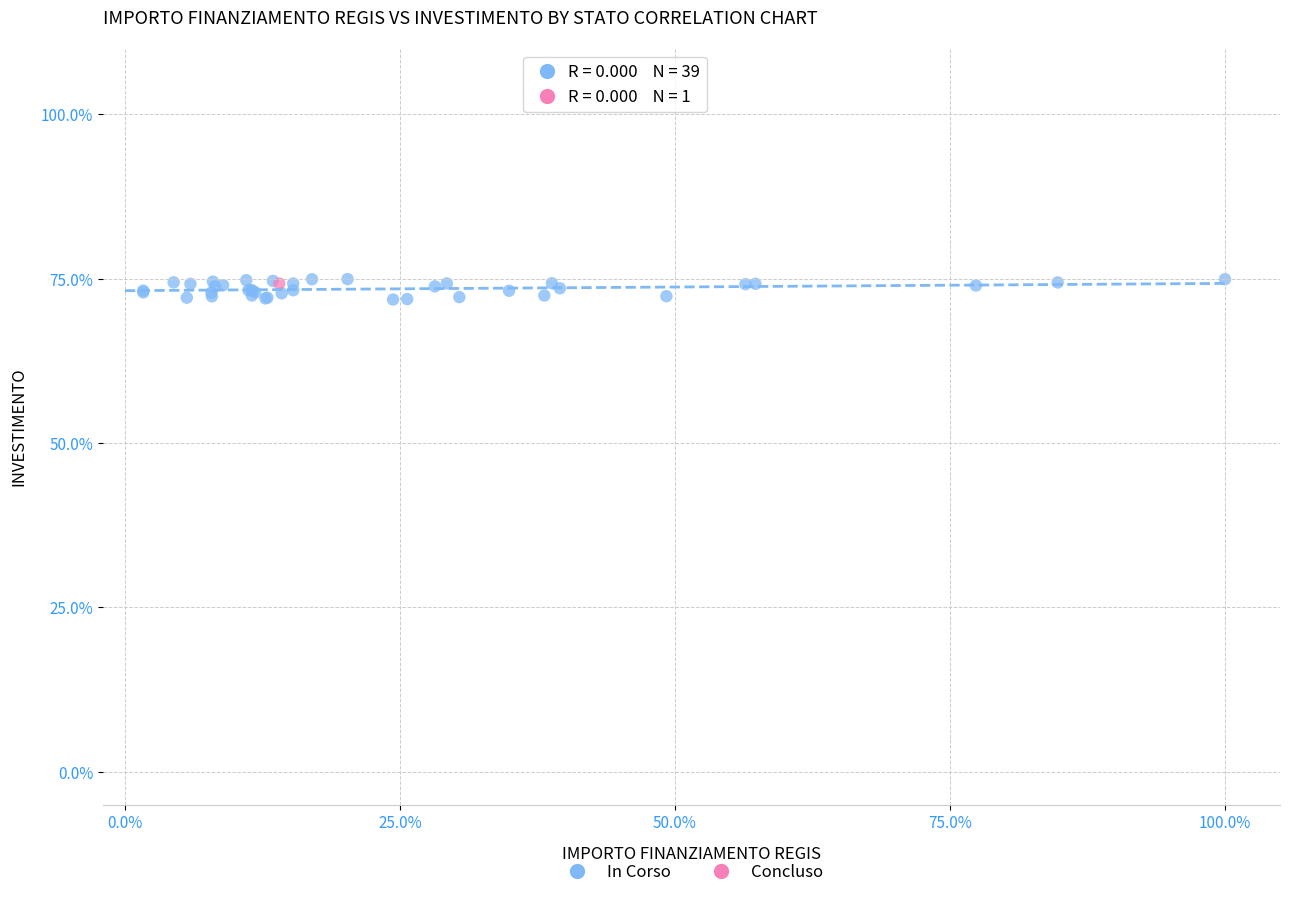

What are all the series names shown in the legend?

In Corso, Concluso